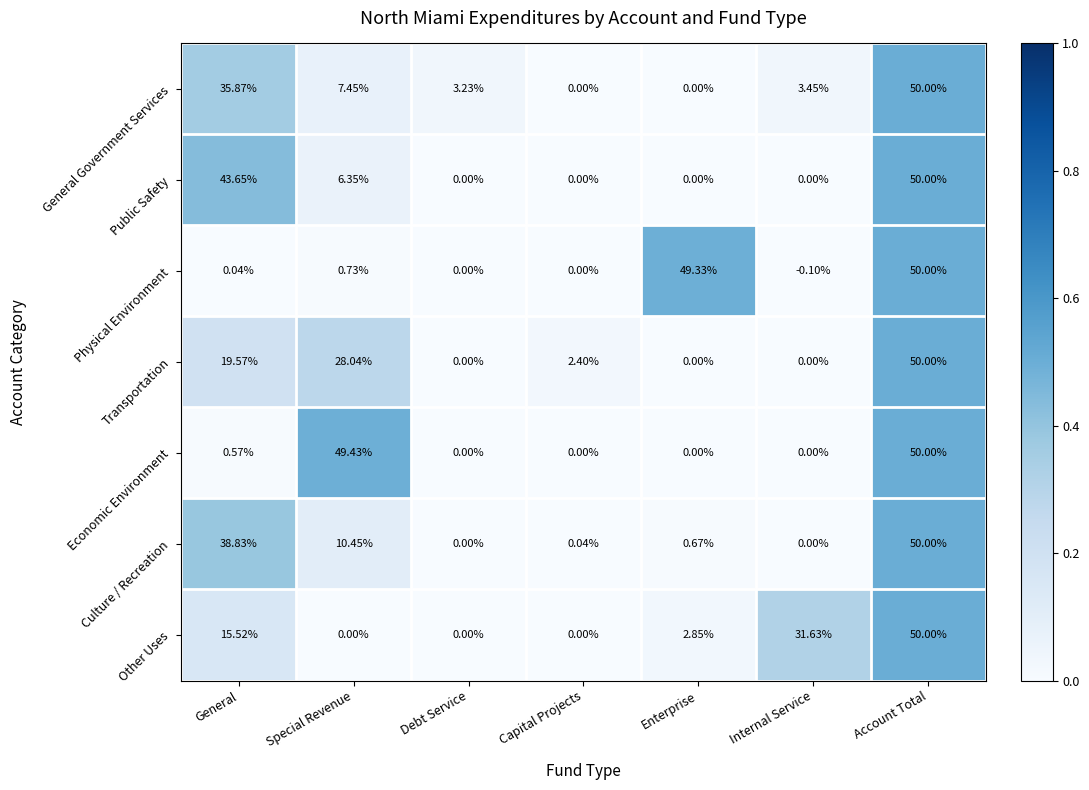

At which label does General Government Services reach its peak?

Account Total